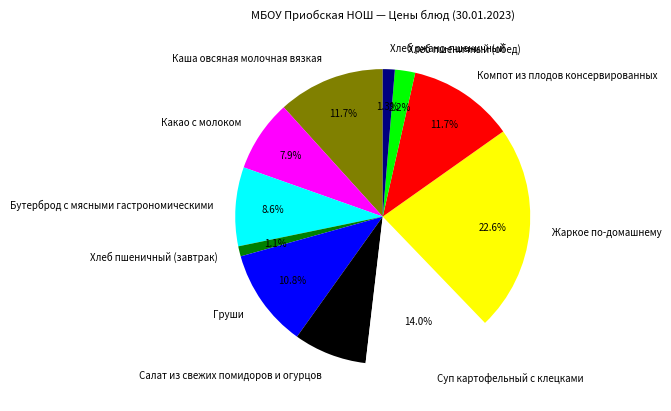

Between Жаркое по-домашнему and Каша овсяная молочная вязкая, which is larger?

Жаркое по-домашнему